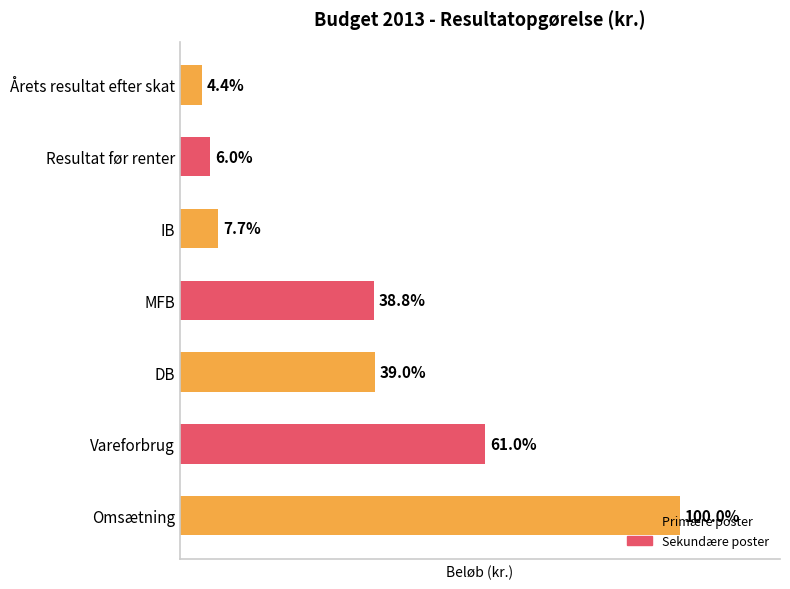

List the labels in order of value, smallest first.

Årets resultat efter skat, Resultat før renter, IB, MFB, DB, Vareforbrug, Omsætning